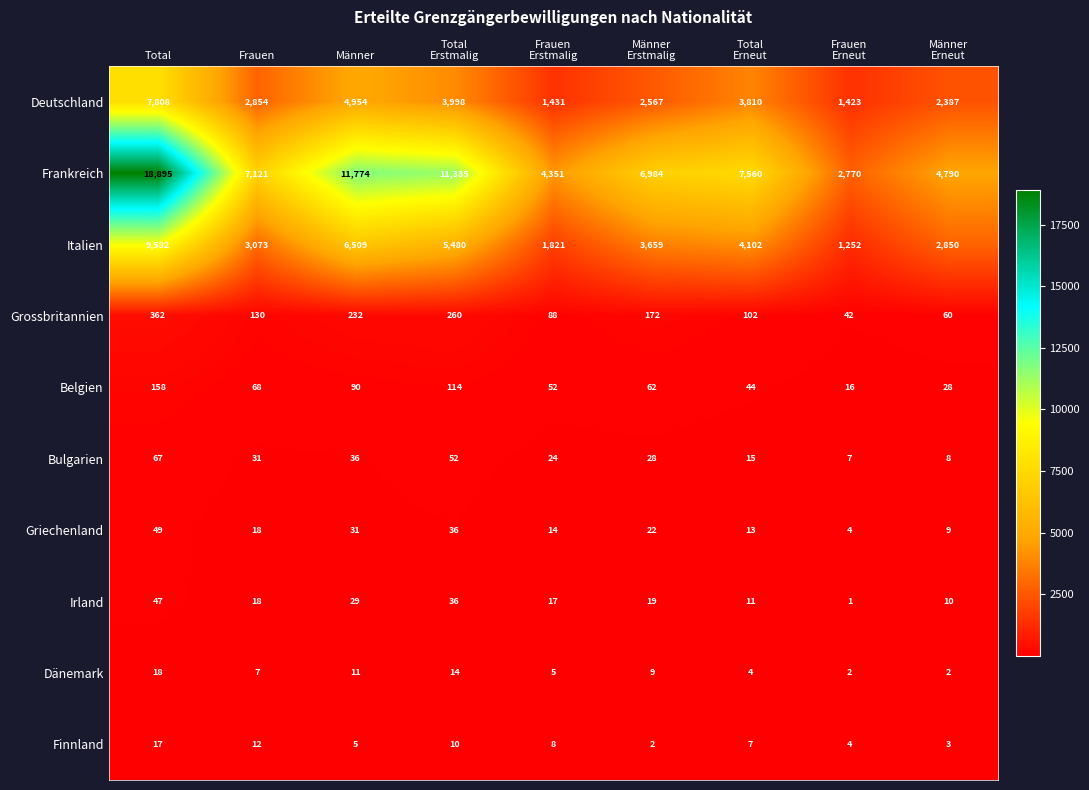

Rank the series by their maximum value, from highest to lowest.

Frankreich, Italien, Deutschland, Grossbritannien, Belgien, Bulgarien, Griechenland, Irland, Dänemark, Finnland